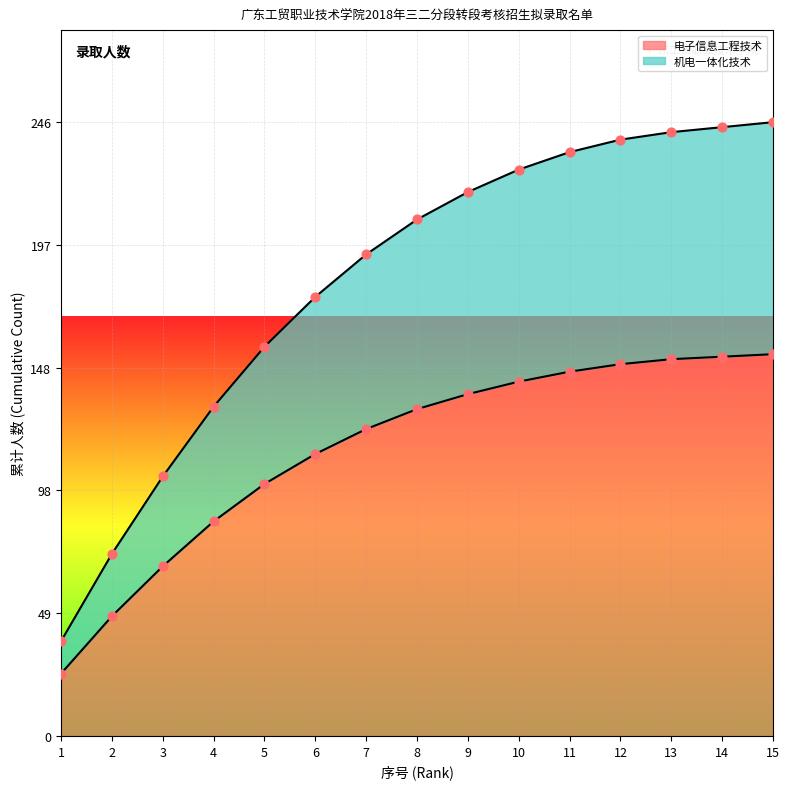

What is the change in value from 3 to 7?

+89